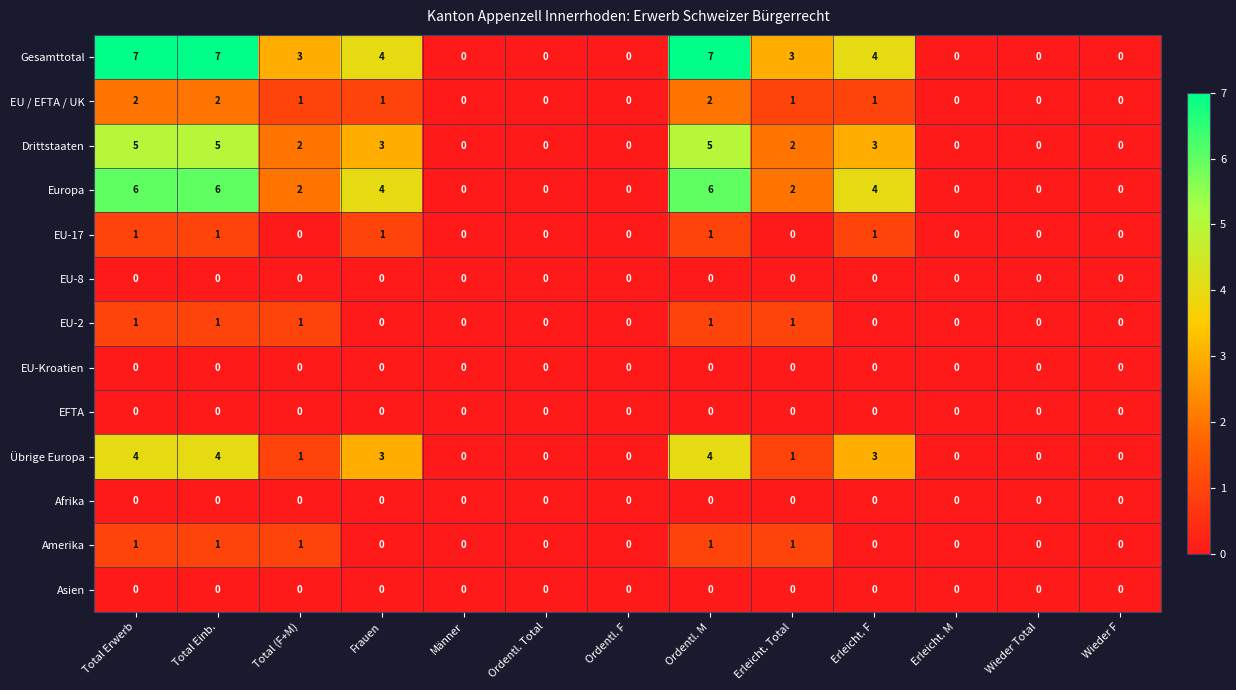

What is the maximum value shown in the chart?

7